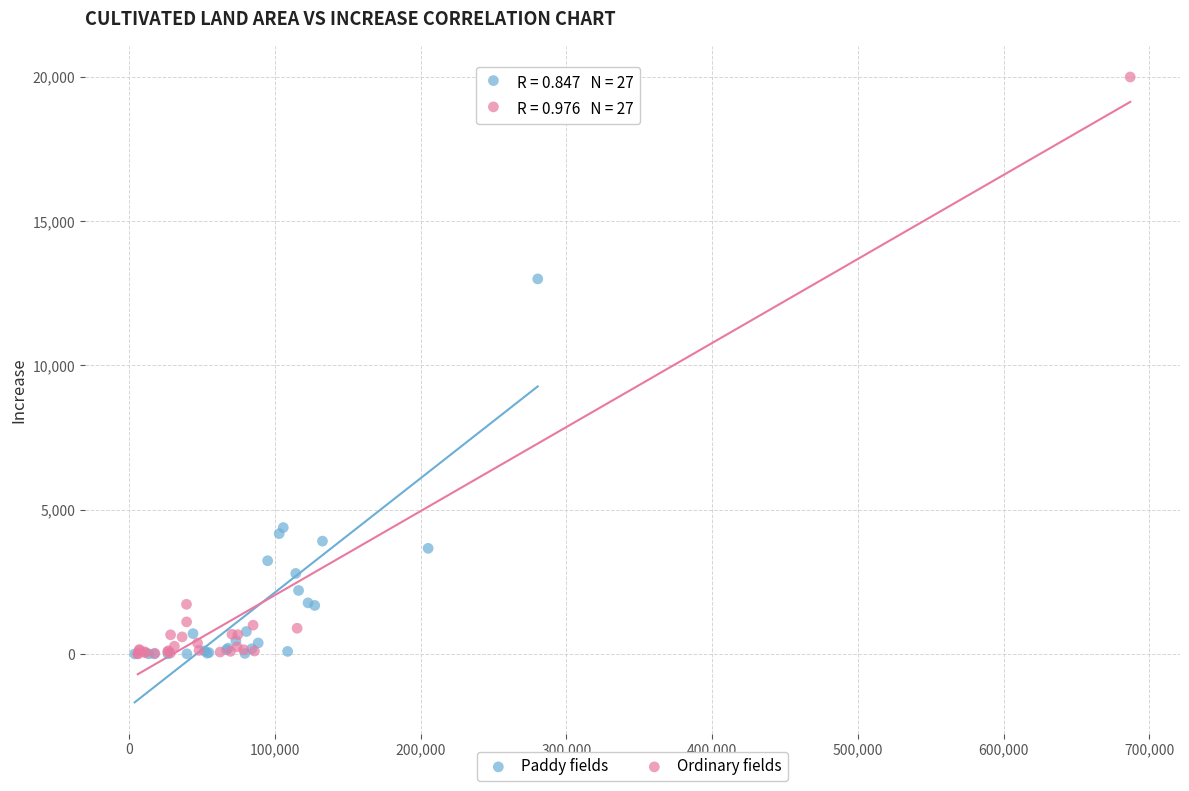

Which series reaches the maximum Y coordinate?

Ordinary fields